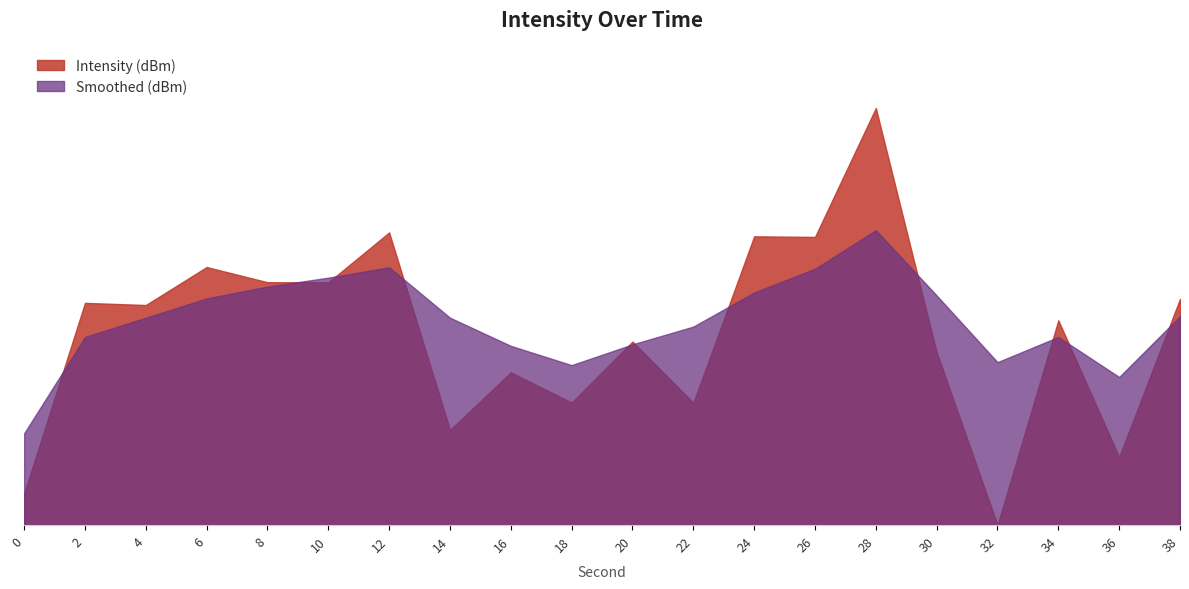

How many interior local valleys does the Intensity (dBm) series have?

8